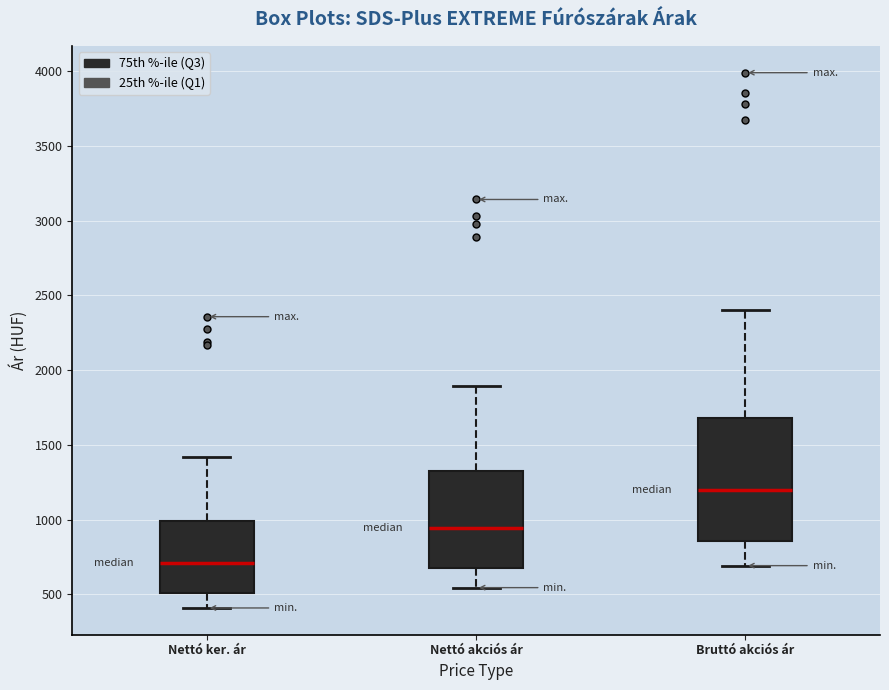

Which box has the highest median line?

Bruttó akciós ár